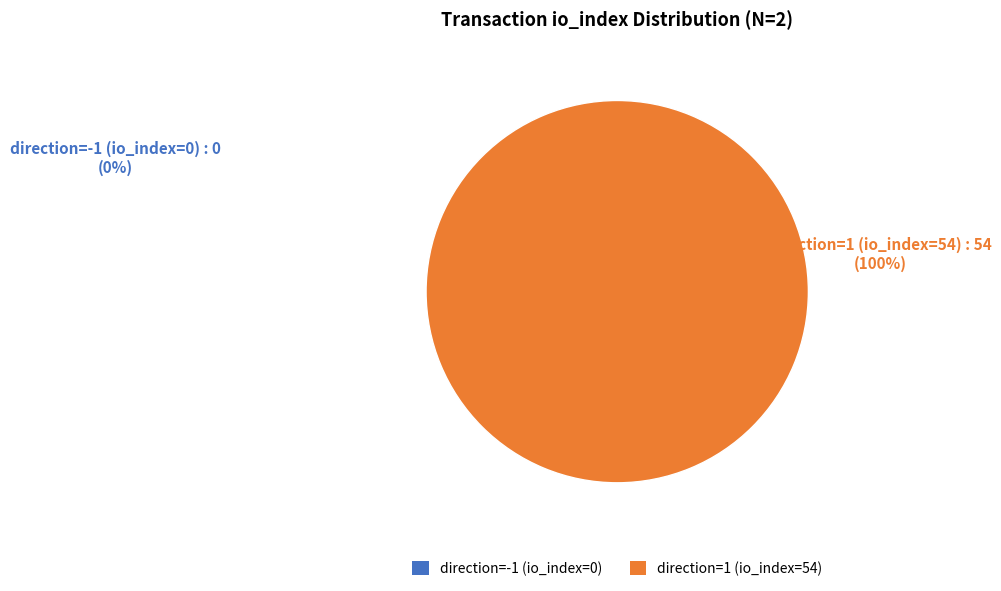

Is it true that direction=1 (io_index=54) is 100% of the pie?

True